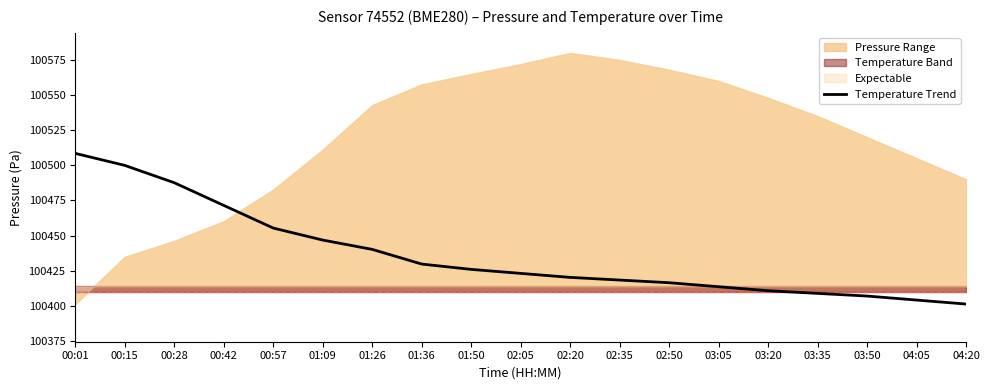

Reading left to right, list all the values displayed in this chart.

00:01=100508.5	00:15=100499.9	00:28=100487.6	00:42=100471.4	00:57=100455.3	01:09=100446.8	01:26=100440.1	01:36=100429.7	01:50=100425.9	02:05=100423.0	02:20=100420.2	02:35=100418.3	02:50=100416.4	03:05=100413.5	03:20=100410.7	03:35=100408.8	03:50=100406.9	04:05=100404.0	04:20=100401.2